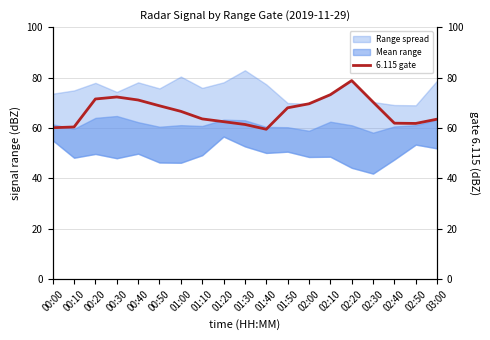

Reading right to left, what are all the values shown in this chart?

63.5	61.8	61.9	70.3	78.8	73.2	69.6	68.0	59.5	61.4	62.5	63.6	66.6	68.8	71.1	72.3	71.5	60.4	60.1